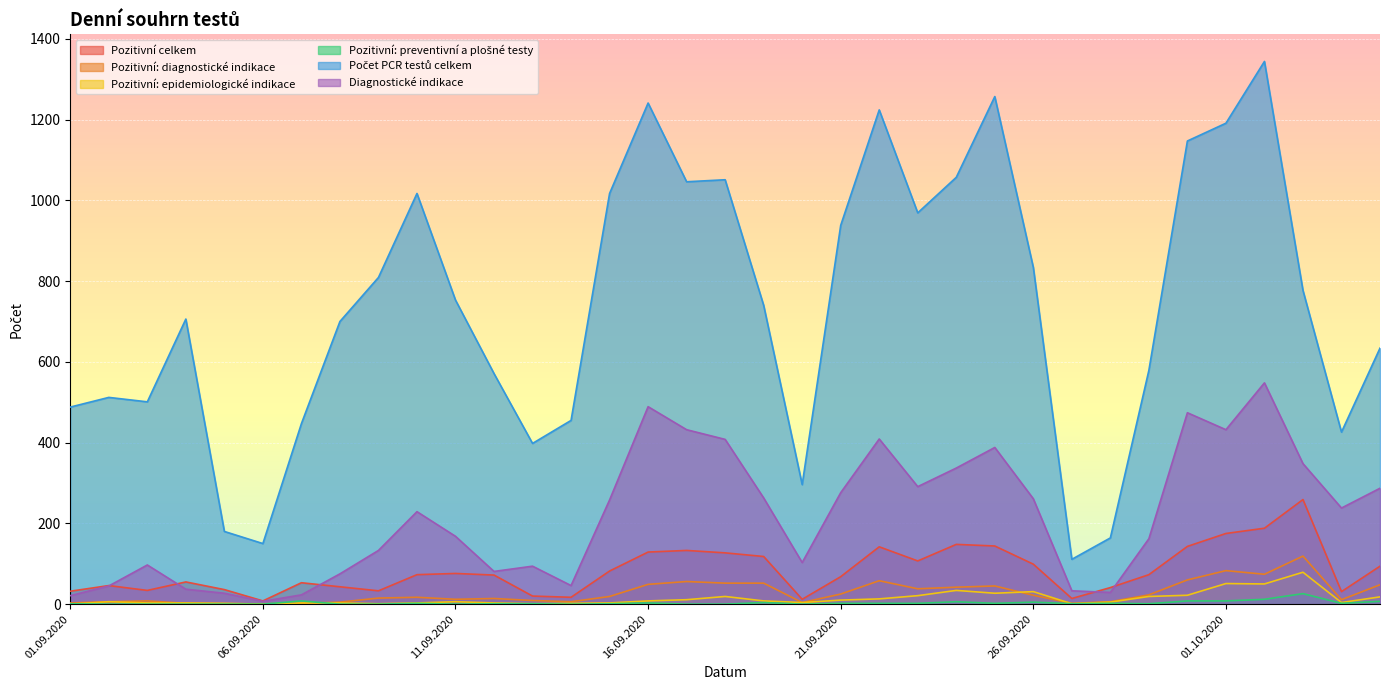

At which category does the chart reach its minimum across all series?

01.09.2020